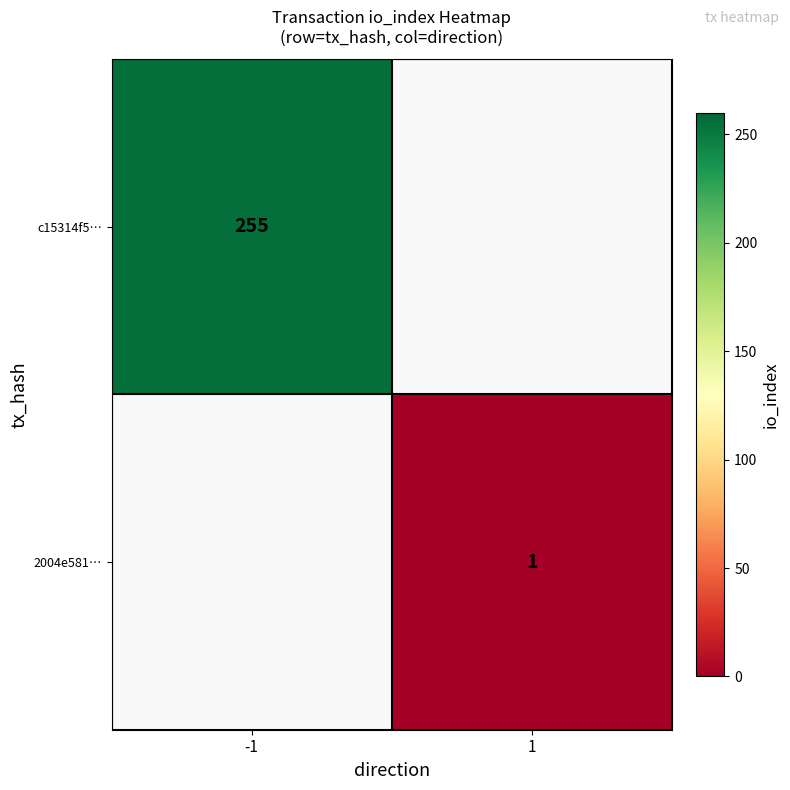

The value of 2004e581… at 1 is 1. True or false?

True